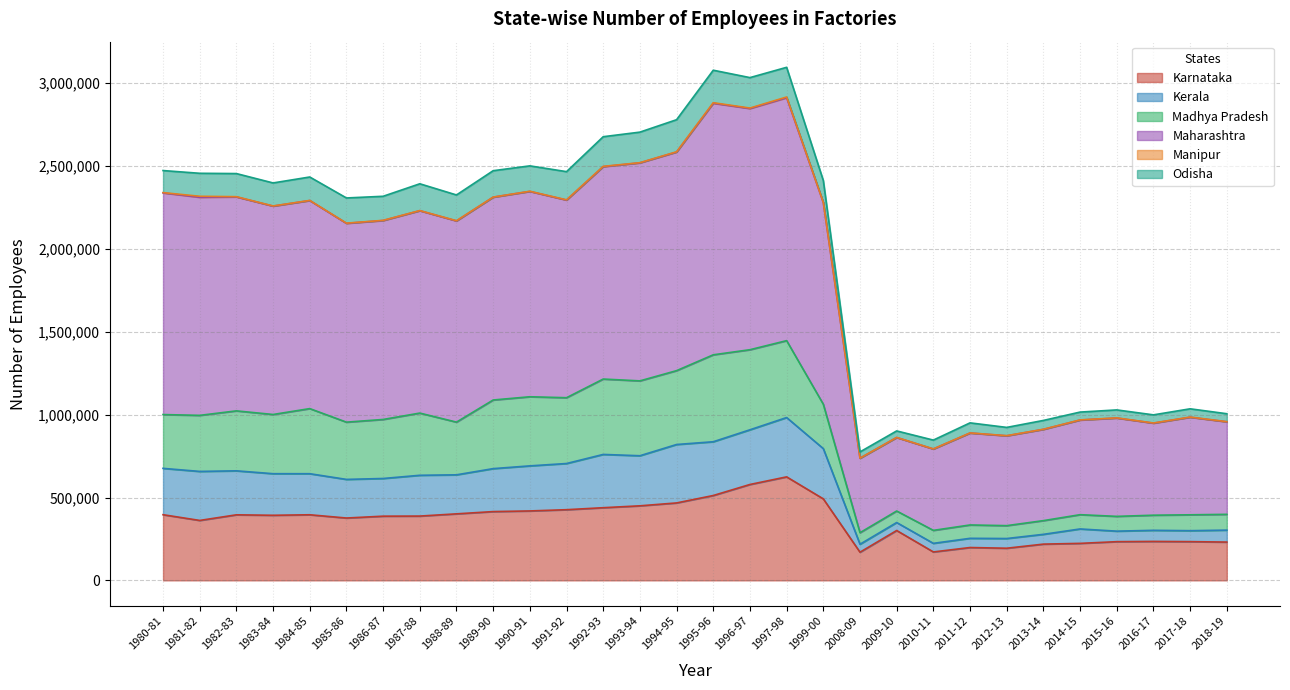

What is the minimum value for Karnataka?

169967